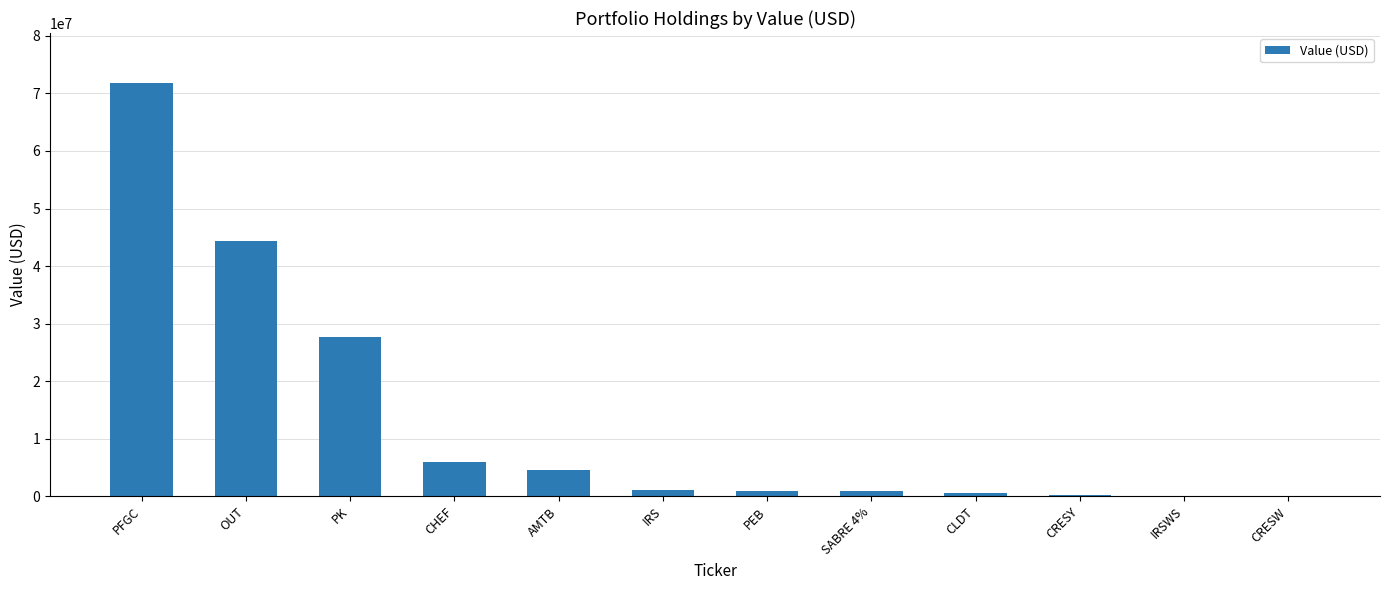

What value does the data have at SABRE 4%, to the nearest 10?

987650